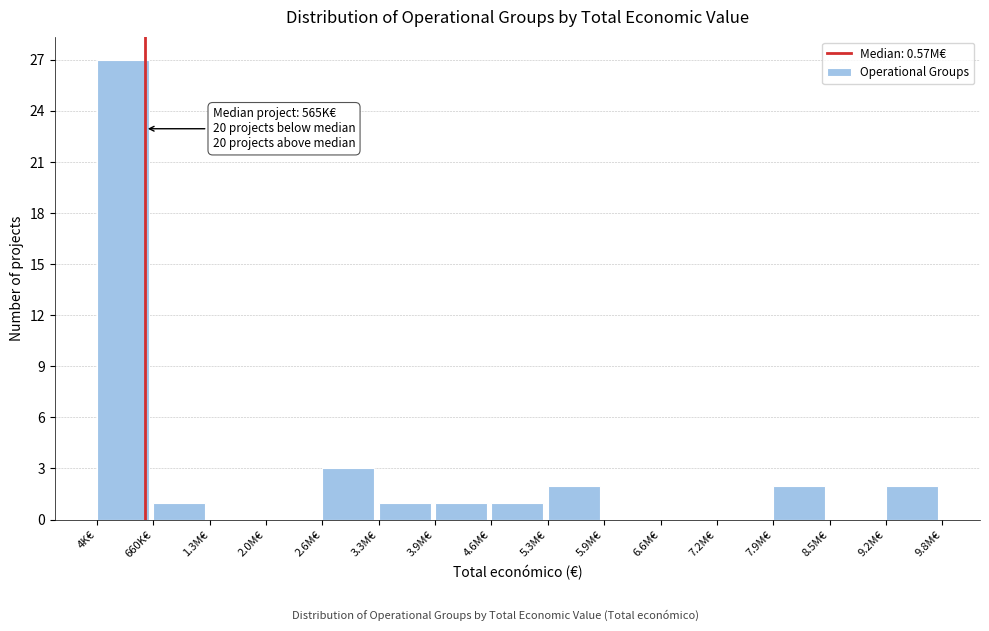

Reading left to right, list all the values displayed in this chart.

4K€=27	660K€=1	1.3M€=0	2.0M€=0	2.6M€=3	3.3M€=1	3.9M€=1	4.6M€=1	5.3M€=2	5.9M€=0	6.6M€=0	7.2M€=0	7.9M€=2	8.5M€=0	9.2M€=2